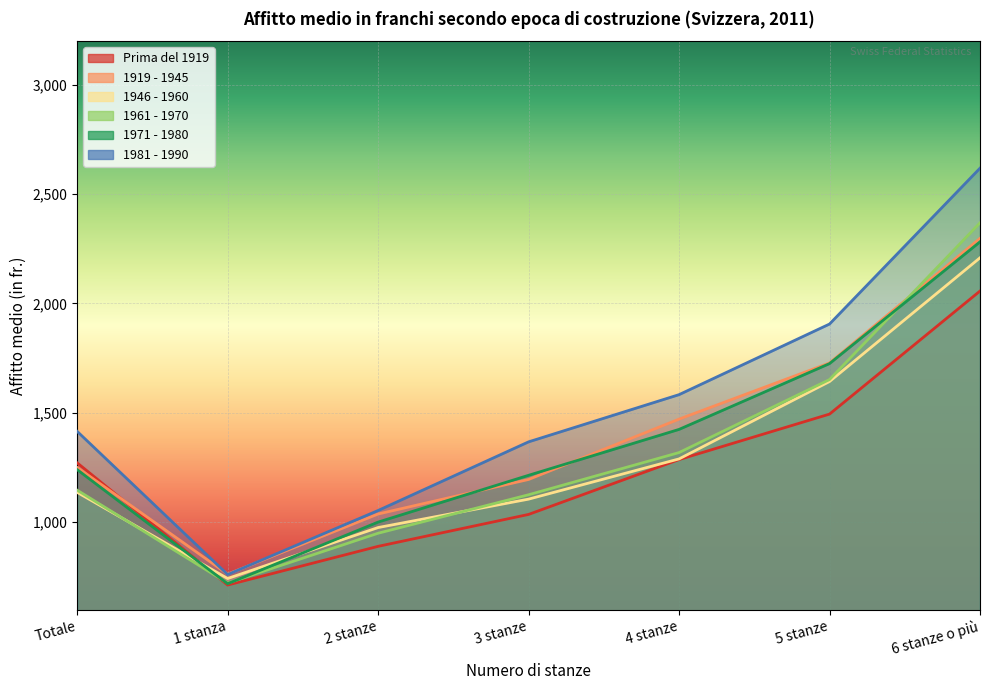

True or false: Prima del 1919 has a value of 1286 at 4 stanze.

True